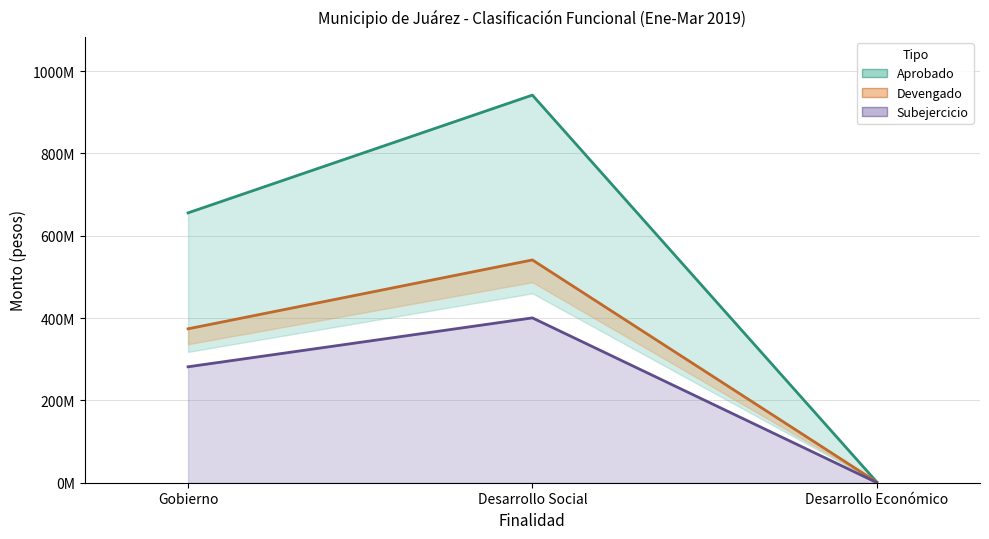

Reading left to right, extract all data points from this chart.

Aprobado (línea): 655630172.2	941767035.9	2017471.3
Devengado (línea): 373948109.6	541282904.2	1585569.8
Subejercicio (línea): 281682062.5	400484131.7	431901.5